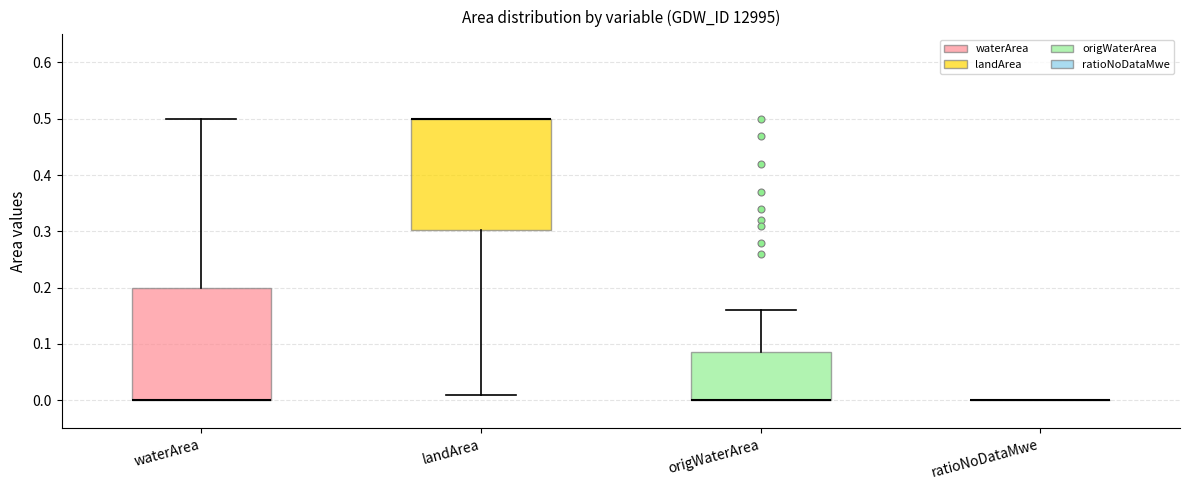

Where is the lower edge of the box for landArea on the y-axis? The values are not printed on the chart, so give them approximately, as read against the axis.

0.30